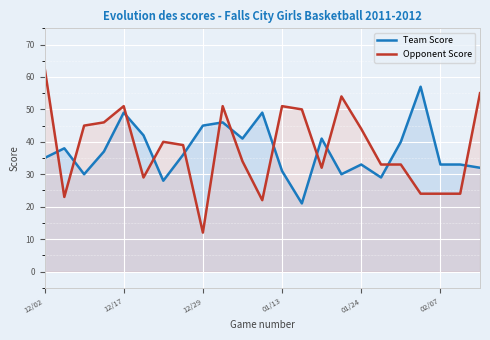

What is the label of the 11th point from the left?

10